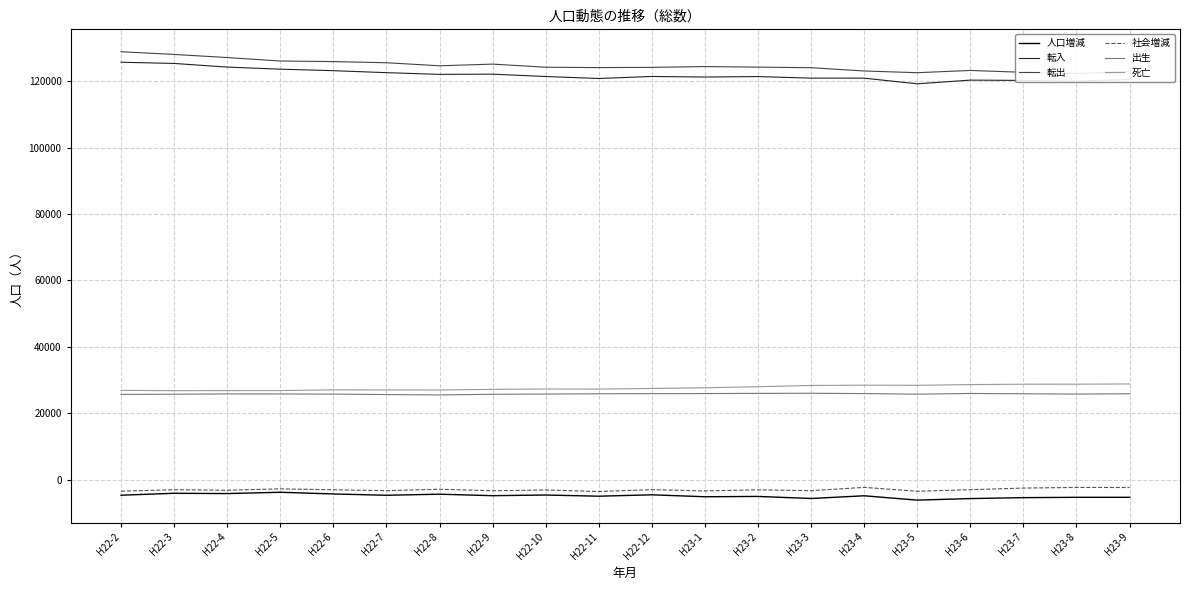

What is the approximate value of 出生 at H22-9, to the nearest 50?

25700